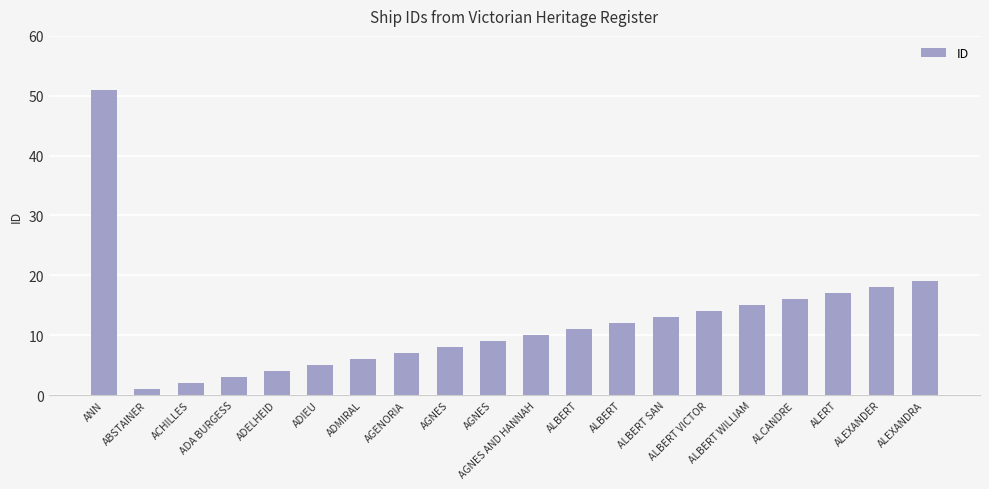

How many bars are there in total?

20